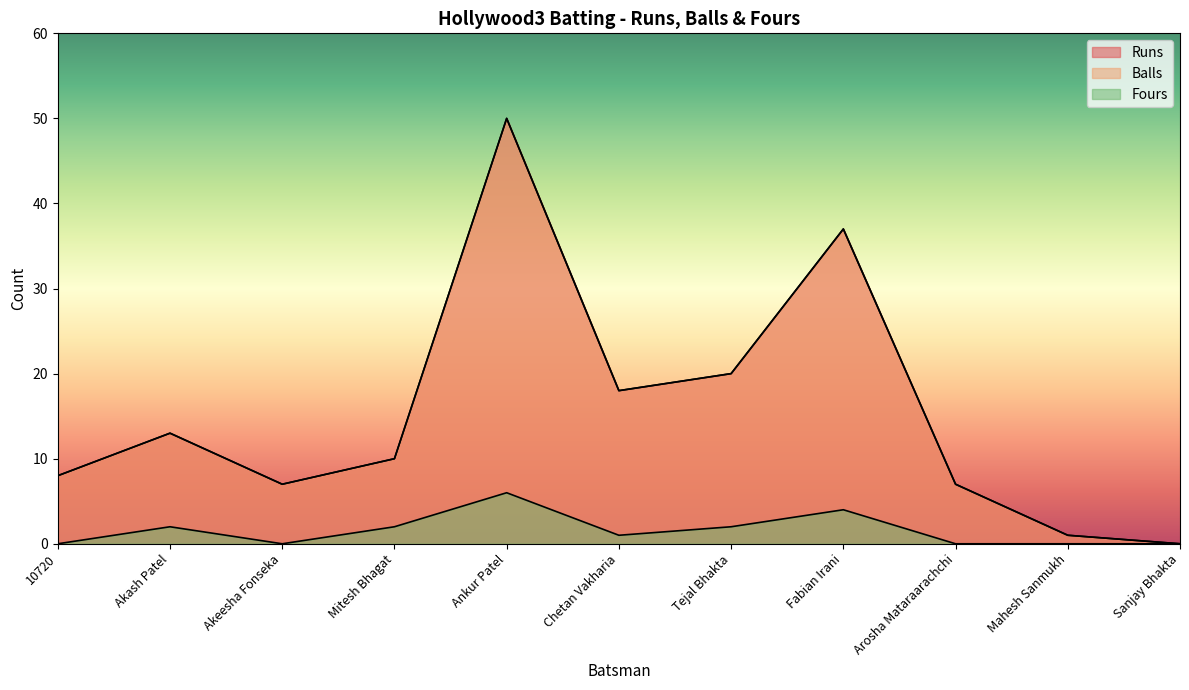

The value of Runs at Arosha Mataraarachchi is 10. True or false?

False